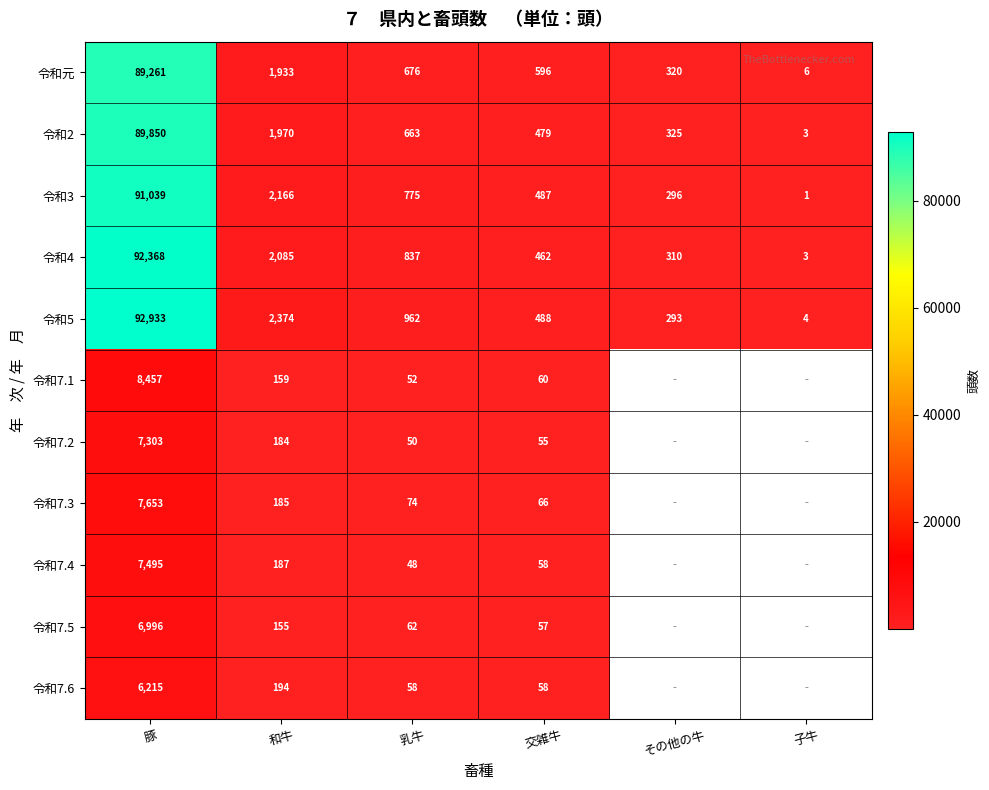

What is the smallest value displayed?

1.0